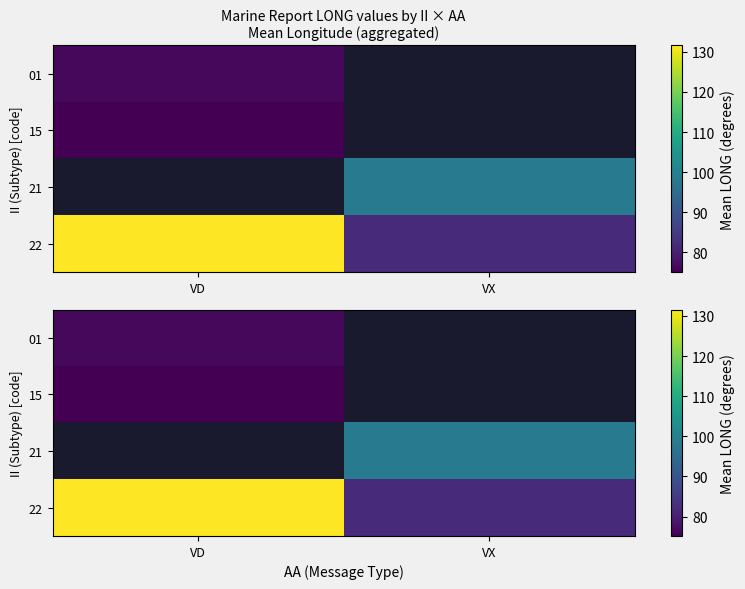

What is the approximate value of 15 at VD?

75.2